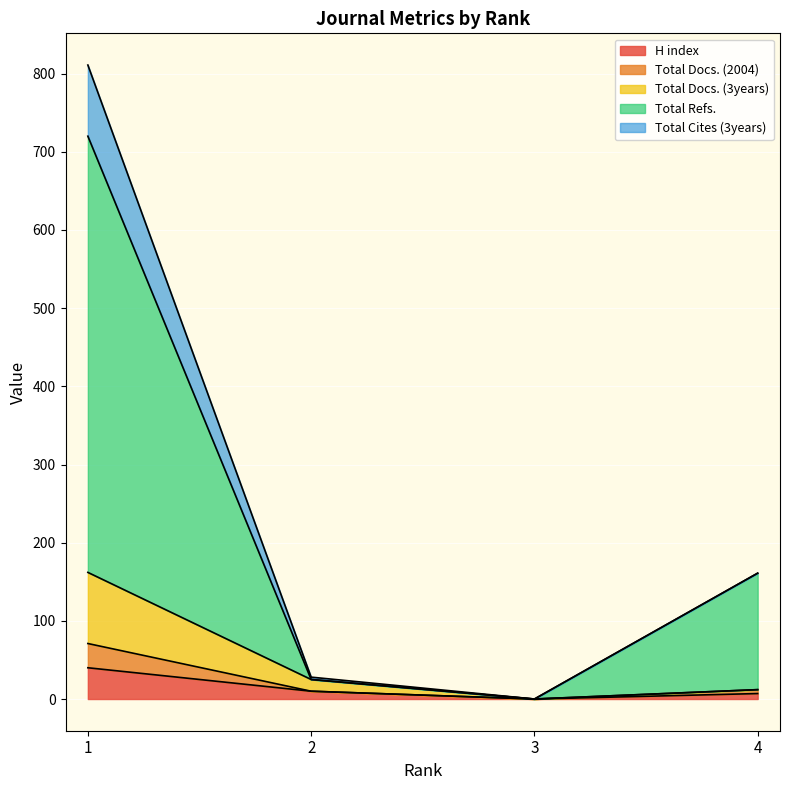

What is the maximum value for H index?

40